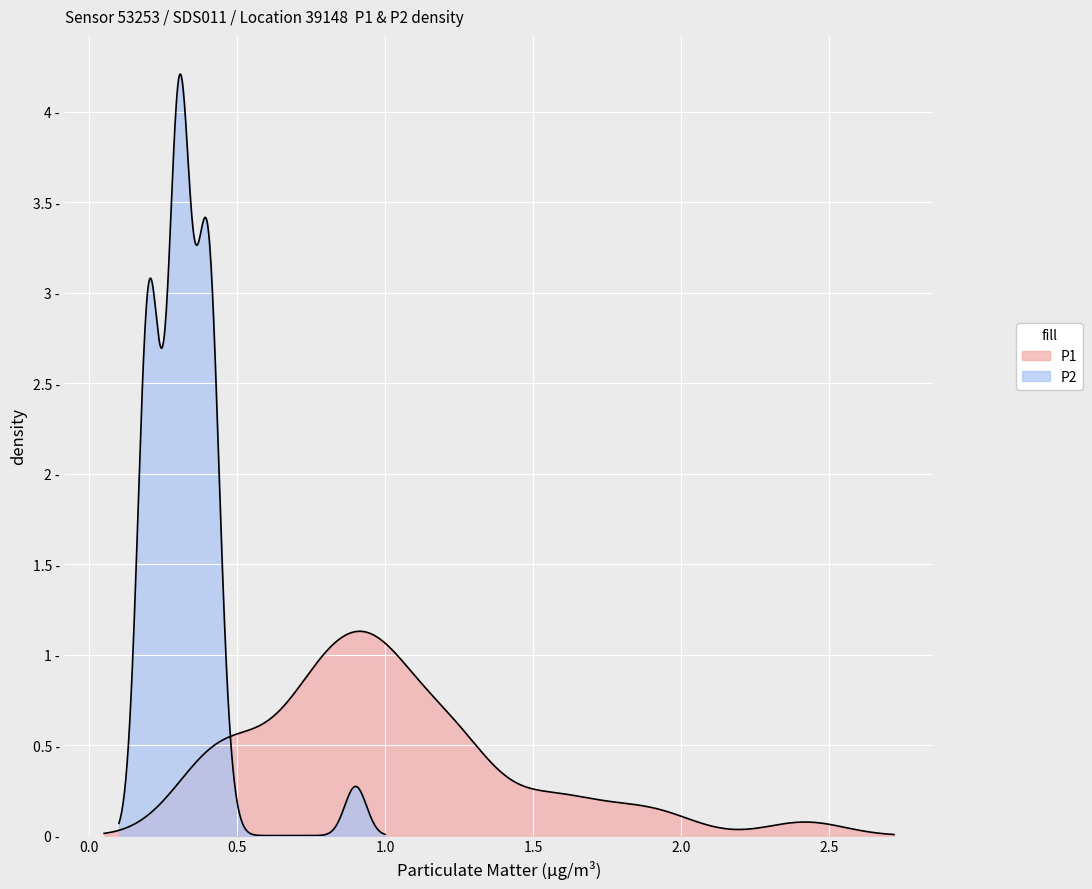

What is the average value of the P1 series?

1.0